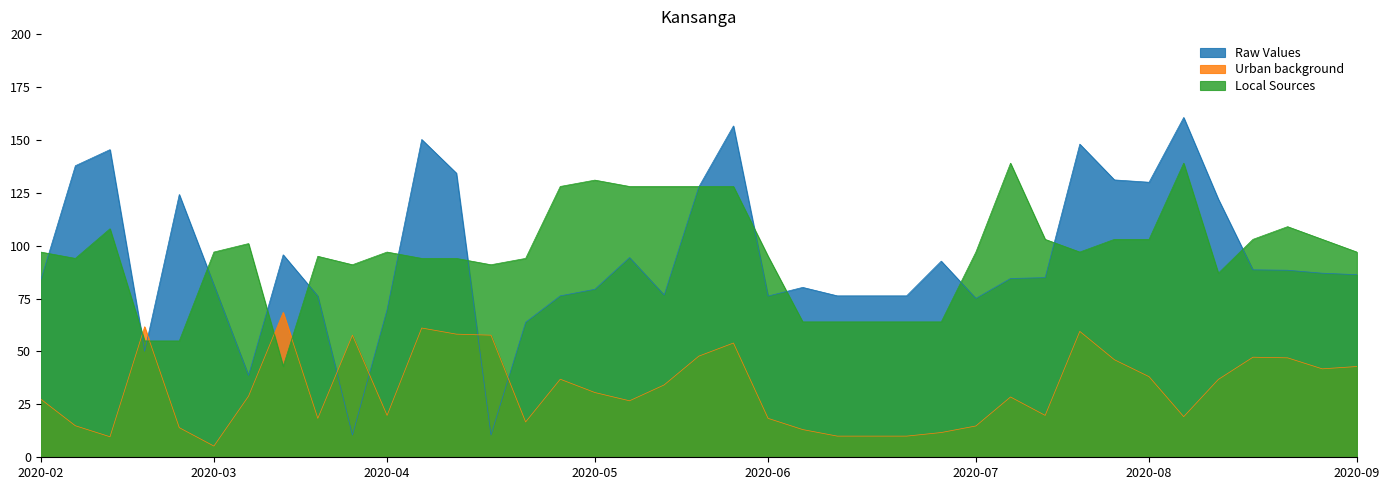

What is the average value of the Raw Values series?

93.5